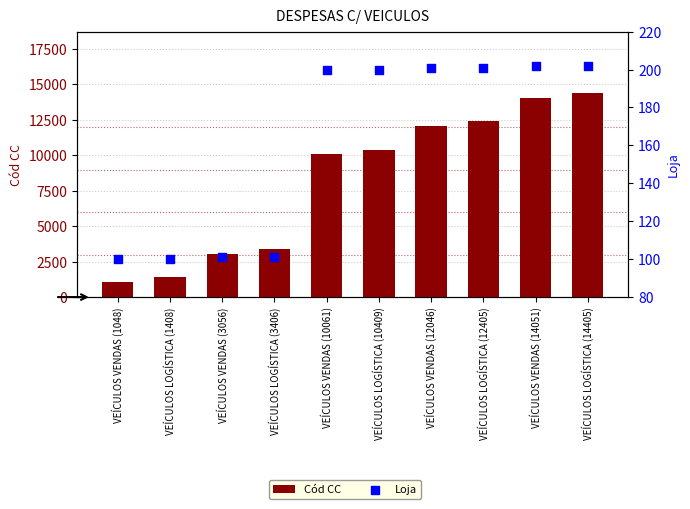

What is the total value across all series at VEÍCULOS VENDAS (3056)?

3157